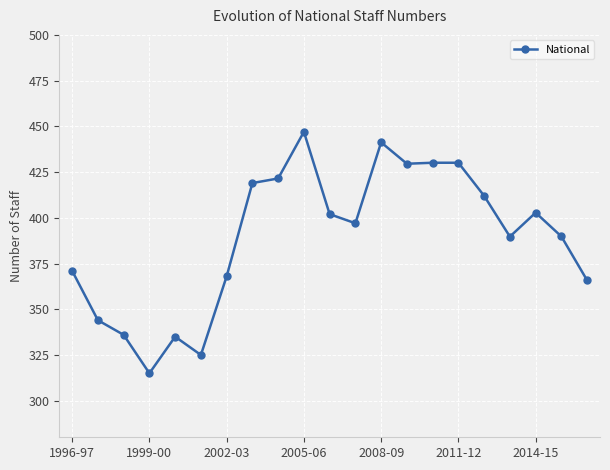

What is the difference between the second highest and minimum values?

126.2